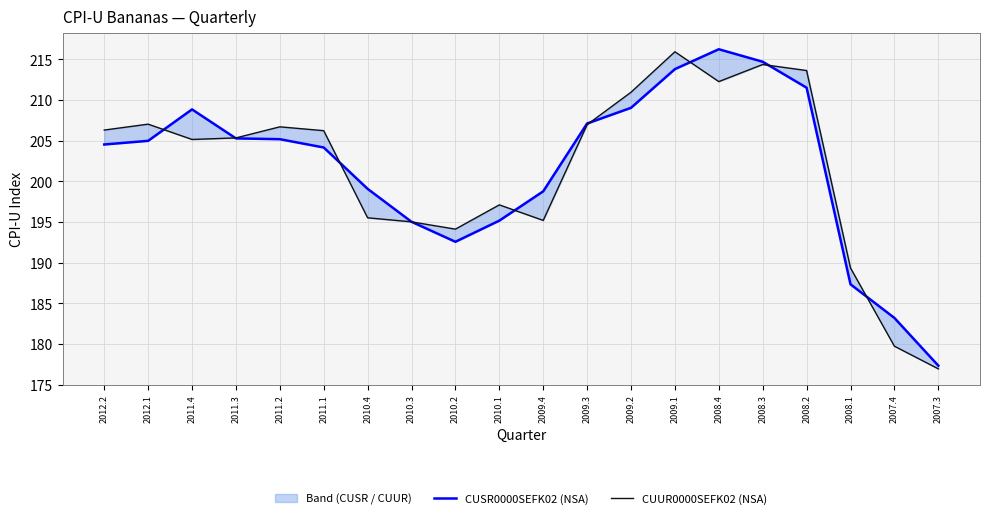

What is the total value across all series at 2008.4?

428.5